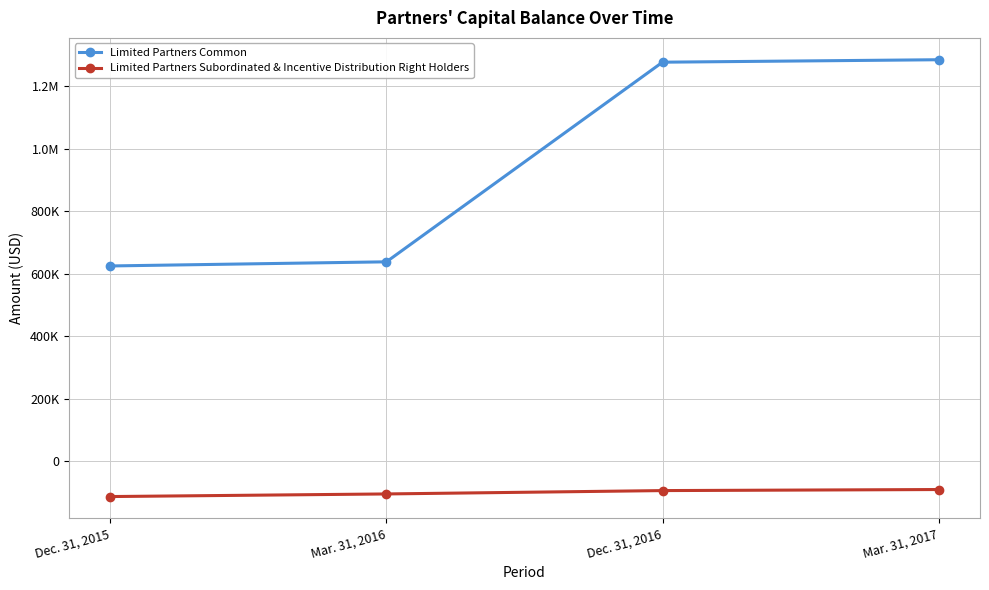

What are all the series names shown in the legend?

Limited Partners Common, Limited Partners Subordinated & Incentive Distribution Right Holders